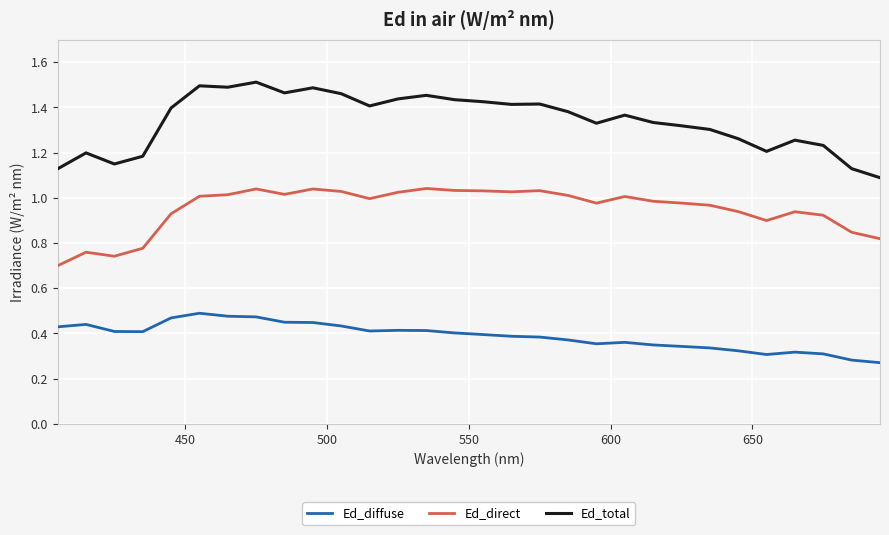

Rank the series by their average value, from lowest to highest.

Ed_diffuse, Ed_direct, Ed_total